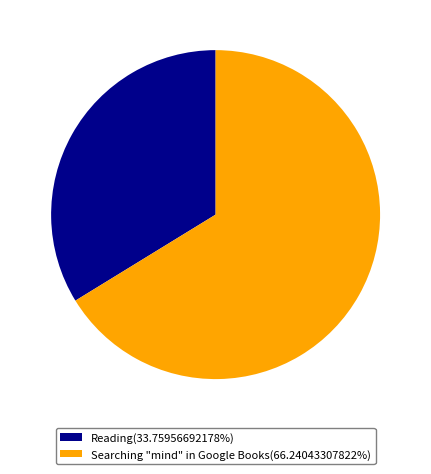

How many slices are in this pie chart?

2